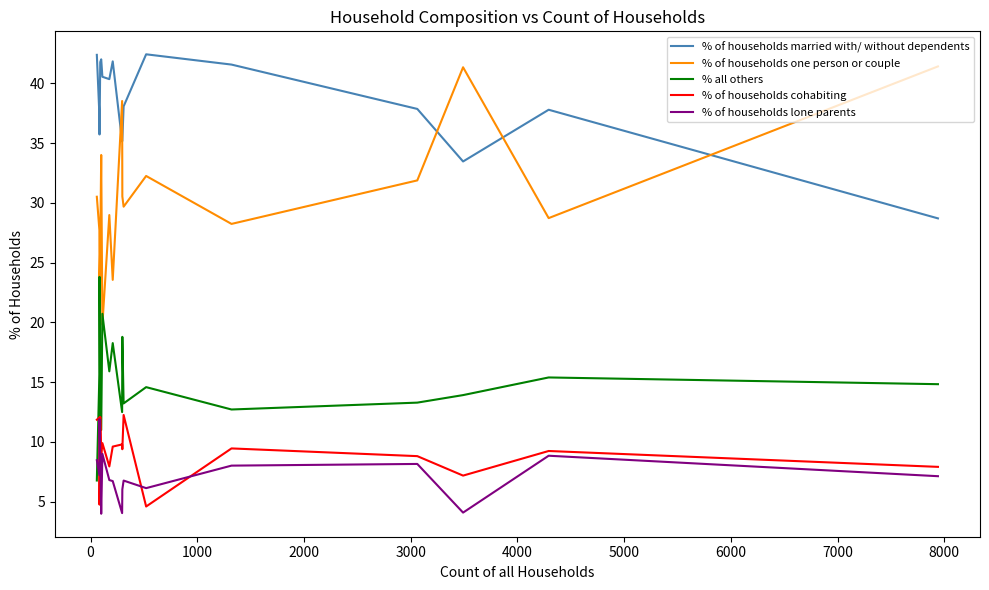

How many interior local peaks does the % all others series have?

6